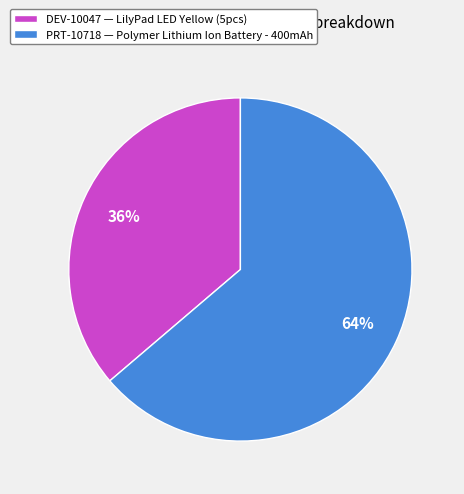

How many slices are in this pie chart?

2